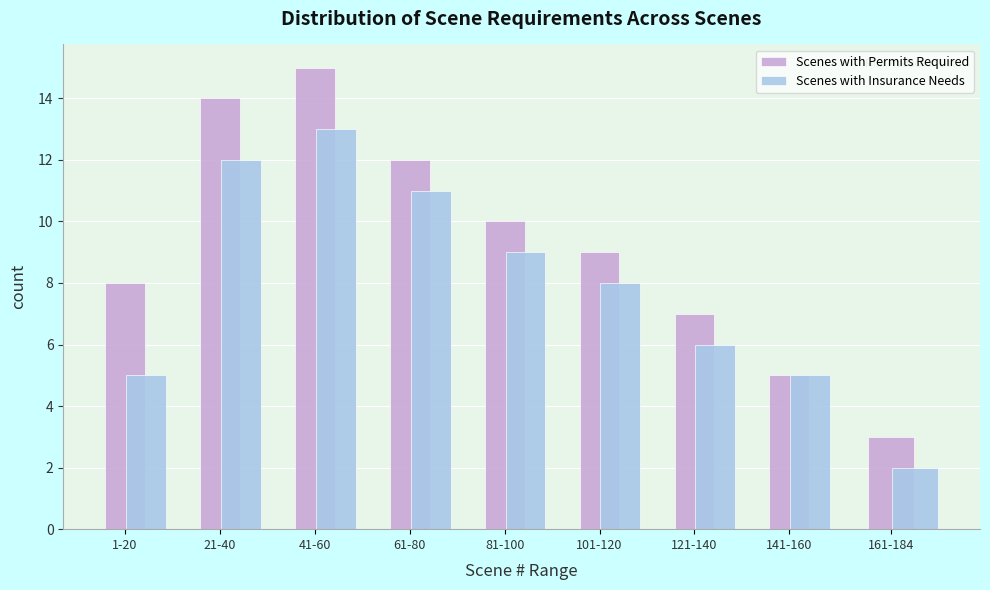

The Scenes with Permits Required series shows 4 at 21-40. True or false?

False